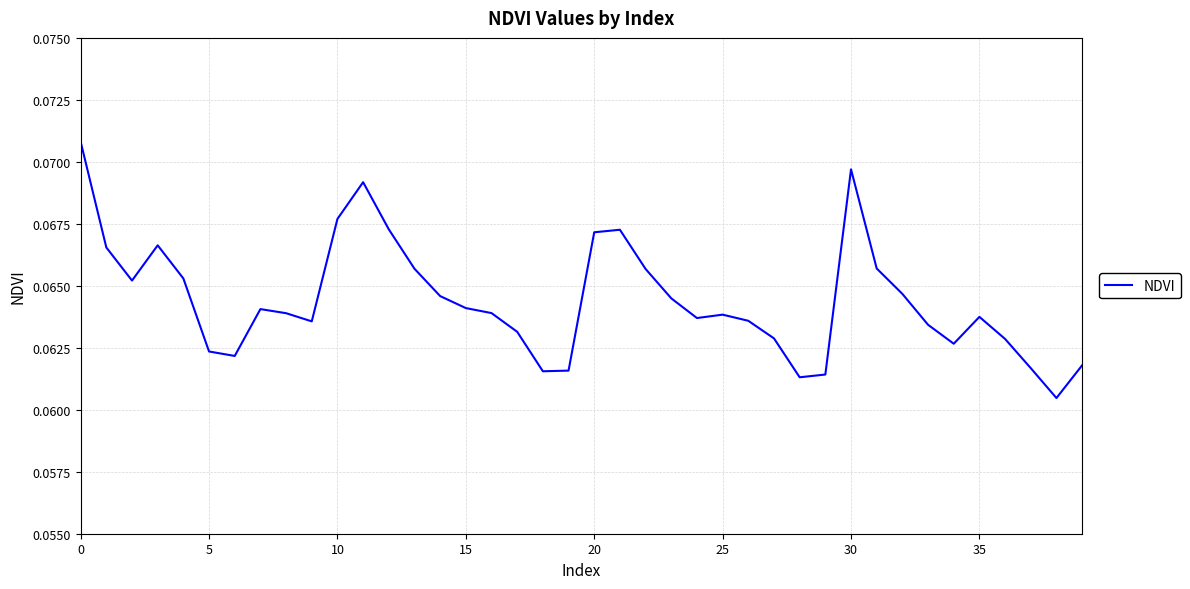

Is this an area chart (filled region under the line)?

No